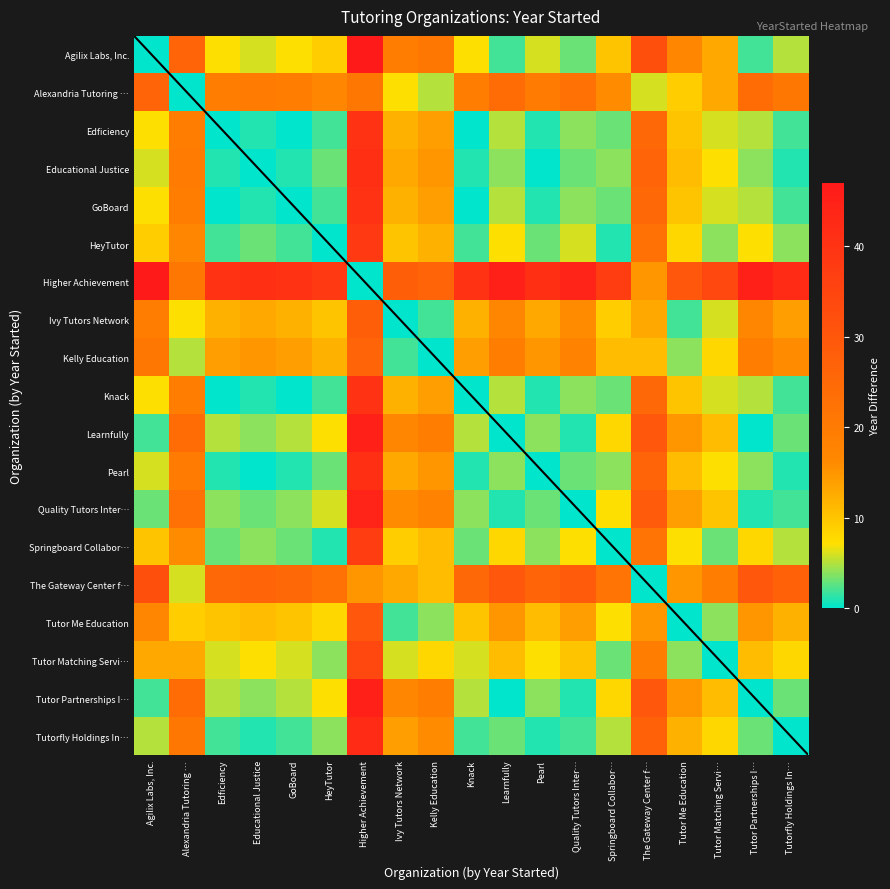

Reading left to right, transcribe all the data shown in this chart.

Agilix Labs, Inc.: Agilix Labs, Inc.=0	Alexandria Tutoring …=26	Edficiency=7	Educational Justice=6	GoBoard=7	HeyTutor=9	Higher Achievement=47	Ivy Tutors Network=19	Kelly Education=21	Knack=7	Learnfully=2	Pearl=6	Quality Tutors Inter…=3	Springboard Collabor…=10	The Gateway Center f…=32	Tutor Me Education=17	Tutor Matching Servi…=13	Tutor Partnerships I…=2	Tutorfly Holdings In…=5
Alexandria Tutoring …: Agilix Labs, Inc.=26	Alexandria Tutoring …=0	Edficiency=19	Educational Justice=20	GoBoard=19	HeyTutor=17	Higher Achievement=21	Ivy Tutors Network=7	Kelly Education=5	Knack=19	Learnfully=24	Pearl=20	Quality Tutors Inter…=23	Springboard Collabor…=16	The Gateway Center f…=6	Tutor Me Education=9	Tutor Matching Servi…=13	Tutor Partnerships I…=24	Tutorfly Holdings In…=21
Edficiency: Agilix Labs, Inc.=7	Alexandria Tutoring …=19	Edficiency=0	Educational Justice=1	GoBoard=0	HeyTutor=2	Higher Achievement=40	Ivy Tutors Network=12	Kelly Education=14	Knack=0	Learnfully=5	Pearl=1	Quality Tutors Inter…=4	Springboard Collabor…=3	The Gateway Center f…=25	Tutor Me Education=10	Tutor Matching Servi…=6	Tutor Partnerships I…=5	Tutorfly Holdings In…=2
Educational Justice: Agilix Labs, Inc.=6	Alexandria Tutoring …=20	Edficiency=1	Educational Justice=0	GoBoard=1	HeyTutor=3	Higher Achievement=41	Ivy Tutors Network=13	Kelly Education=15	Knack=1	Learnfully=4	Pearl=0	Quality Tutors Inter…=3	Springboard Collabor…=4	The Gateway Center f…=26	Tutor Me Education=11	Tutor Matching Servi…=7	Tutor Partnerships I…=4	Tutorfly Holdings In…=1
GoBoard: Agilix Labs, Inc.=7	Alexandria Tutoring …=19	Edficiency=0	Educational Justice=1	GoBoard=0	HeyTutor=2	Higher Achievement=40	Ivy Tutors Network=12	Kelly Education=14	Knack=0	Learnfully=5	Pearl=1	Quality Tutors Inter…=4	Springboard Collabor…=3	The Gateway Center f…=25	Tutor Me Education=10	Tutor Matching Servi…=6	Tutor Partnerships I…=5	Tutorfly Holdings In…=2
HeyTutor: Agilix Labs, Inc.=9	Alexandria Tutoring …=17	Edficiency=2	Educational Justice=3	GoBoard=2	HeyTutor=0	Higher Achievement=38	Ivy Tutors Network=10	Kelly Education=12	Knack=2	Learnfully=7	Pearl=3	Quality Tutors Inter…=6	Springboard Collabor…=1	The Gateway Center f…=23	Tutor Me Education=8	Tutor Matching Servi…=4	Tutor Partnerships I…=7	Tutorfly Holdings In…=4
Higher Achievement: Agilix Labs, Inc.=47	Alexandria Tutoring …=21	Edficiency=40	Educational Justice=41	GoBoard=40	HeyTutor=38	Higher Achievement=0	Ivy Tutors Network=28	Kelly Education=26	Knack=40	Learnfully=45	Pearl=41	Quality Tutors Inter…=44	Springboard Collabor…=37	The Gateway Center f…=15	Tutor Me Education=30	Tutor Matching Servi…=34	Tutor Partnerships I…=45	Tutorfly Holdings In…=42
Ivy Tutors Network: Agilix Labs, Inc.=19	Alexandria Tutoring …=7	Edficiency=12	Educational Justice=13	GoBoard=12	HeyTutor=10	Higher Achievement=28	Ivy Tutors Network=0	Kelly Education=2	Knack=12	Learnfully=17	Pearl=13	Quality Tutors Inter…=16	Springboard Collabor…=9	The Gateway Center f…=13	Tutor Me Education=2	Tutor Matching Servi…=6	Tutor Partnerships I…=17	Tutorfly Holdings In…=14
Kelly Education: Agilix Labs, Inc.=21	Alexandria Tutoring …=5	Edficiency=14	Educational Justice=15	GoBoard=14	HeyTutor=12	Higher Achievement=26	Ivy Tutors Network=2	Kelly Education=0	Knack=14	Learnfully=19	Pearl=15	Quality Tutors Inter…=18	Springboard Collabor…=11	The Gateway Center f…=11	Tutor Me Education=4	Tutor Matching Servi…=8	Tutor Partnerships I…=19	Tutorfly Holdings In…=16
Knack: Agilix Labs, Inc.=7	Alexandria Tutoring …=19	Edficiency=0	Educational Justice=1	GoBoard=0	HeyTutor=2	Higher Achievement=40	Ivy Tutors Network=12	Kelly Education=14	Knack=0	Learnfully=5	Pearl=1	Quality Tutors Inter…=4	Springboard Collabor…=3	The Gateway Center f…=25	Tutor Me Education=10	Tutor Matching Servi…=6	Tutor Partnerships I…=5	Tutorfly Holdings In…=2
Learnfully: Agilix Labs, Inc.=2	Alexandria Tutoring …=24	Edficiency=5	Educational Justice=4	GoBoard=5	HeyTutor=7	Higher Achievement=45	Ivy Tutors Network=17	Kelly Education=19	Knack=5	Learnfully=0	Pearl=4	Quality Tutors Inter…=1	Springboard Collabor…=8	The Gateway Center f…=30	Tutor Me Education=15	Tutor Matching Servi…=11	Tutor Partnerships I…=0	Tutorfly Holdings In…=3
Pearl: Agilix Labs, Inc.=6	Alexandria Tutoring …=20	Edficiency=1	Educational Justice=0	GoBoard=1	HeyTutor=3	Higher Achievement=41	Ivy Tutors Network=13	Kelly Education=15	Knack=1	Learnfully=4	Pearl=0	Quality Tutors Inter…=3	Springboard Collabor…=4	The Gateway Center f…=26	Tutor Me Education=11	Tutor Matching Servi…=7	Tutor Partnerships I…=4	Tutorfly Holdings In…=1
Quality Tutors Inter…: Agilix Labs, Inc.=3	Alexandria Tutoring …=23	Edficiency=4	Educational Justice=3	GoBoard=4	HeyTutor=6	Higher Achievement=44	Ivy Tutors Network=16	Kelly Education=18	Knack=4	Learnfully=1	Pearl=3	Quality Tutors Inter…=0	Springboard Collabor…=7	The Gateway Center f…=29	Tutor Me Education=14	Tutor Matching Servi…=10	Tutor Partnerships I…=1	Tutorfly Holdings In…=2
Springboard Collabor…: Agilix Labs, Inc.=10	Alexandria Tutoring …=16	Edficiency=3	Educational Justice=4	GoBoard=3	HeyTutor=1	Higher Achievement=37	Ivy Tutors Network=9	Kelly Education=11	Knack=3	Learnfully=8	Pearl=4	Quality Tutors Inter…=7	Springboard Collabor…=0	The Gateway Center f…=22	Tutor Me Education=7	Tutor Matching Servi…=3	Tutor Partnerships I…=8	Tutorfly Holdings In…=5
The Gateway Center f…: Agilix Labs, Inc.=32	Alexandria Tutoring …=6	Edficiency=25	Educational Justice=26	GoBoard=25	HeyTutor=23	Higher Achievement=15	Ivy Tutors Network=13	Kelly Education=11	Knack=25	Learnfully=30	Pearl=26	Quality Tutors Inter…=29	Springboard Collabor…=22	The Gateway Center f…=0	Tutor Me Education=15	Tutor Matching Servi…=19	Tutor Partnerships I…=30	Tutorfly Holdings In…=27
Tutor Me Education: Agilix Labs, Inc.=17	Alexandria Tutoring …=9	Edficiency=10	Educational Justice=11	GoBoard=10	HeyTutor=8	Higher Achievement=30	Ivy Tutors Network=2	Kelly Education=4	Knack=10	Learnfully=15	Pearl=11	Quality Tutors Inter…=14	Springboard Collabor…=7	The Gateway Center f…=15	Tutor Me Education=0	Tutor Matching Servi…=4	Tutor Partnerships I…=15	Tutorfly Holdings In…=12
Tutor Matching Servi…: Agilix Labs, Inc.=13	Alexandria Tutoring …=13	Edficiency=6	Educational Justice=7	GoBoard=6	HeyTutor=4	Higher Achievement=34	Ivy Tutors Network=6	Kelly Education=8	Knack=6	Learnfully=11	Pearl=7	Quality Tutors Inter…=10	Springboard Collabor…=3	The Gateway Center f…=19	Tutor Me Education=4	Tutor Matching Servi…=0	Tutor Partnerships I…=11	Tutorfly Holdings In…=8
Tutor Partnerships I…: Agilix Labs, Inc.=2	Alexandria Tutoring …=24	Edficiency=5	Educational Justice=4	GoBoard=5	HeyTutor=7	Higher Achievement=45	Ivy Tutors Network=17	Kelly Education=19	Knack=5	Learnfully=0	Pearl=4	Quality Tutors Inter…=1	Springboard Collabor…=8	The Gateway Center f…=30	Tutor Me Education=15	Tutor Matching Servi…=11	Tutor Partnerships I…=0	Tutorfly Holdings In…=3
Tutorfly Holdings In…: Agilix Labs, Inc.=5	Alexandria Tutoring …=21	Edficiency=2	Educational Justice=1	GoBoard=2	HeyTutor=4	Higher Achievement=42	Ivy Tutors Network=14	Kelly Education=16	Knack=2	Learnfully=3	Pearl=1	Quality Tutors Inter…=2	Springboard Collabor…=5	The Gateway Center f…=27	Tutor Me Education=12	Tutor Matching Servi…=8	Tutor Partnerships I…=3	Tutorfly Holdings In…=0